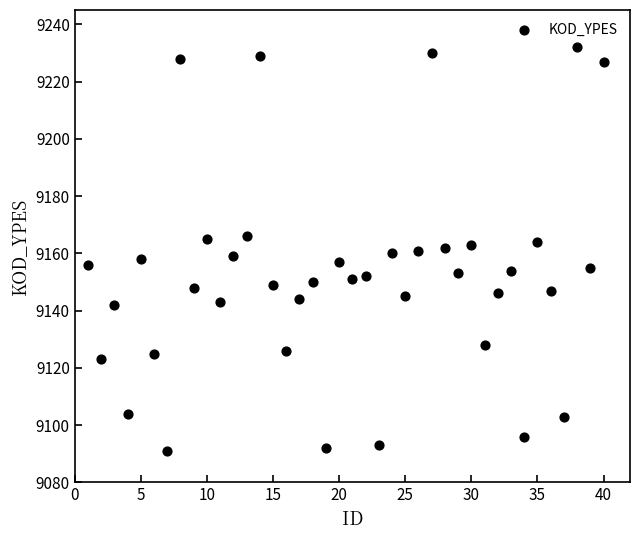

What is the range of X values (max minus min)?

39